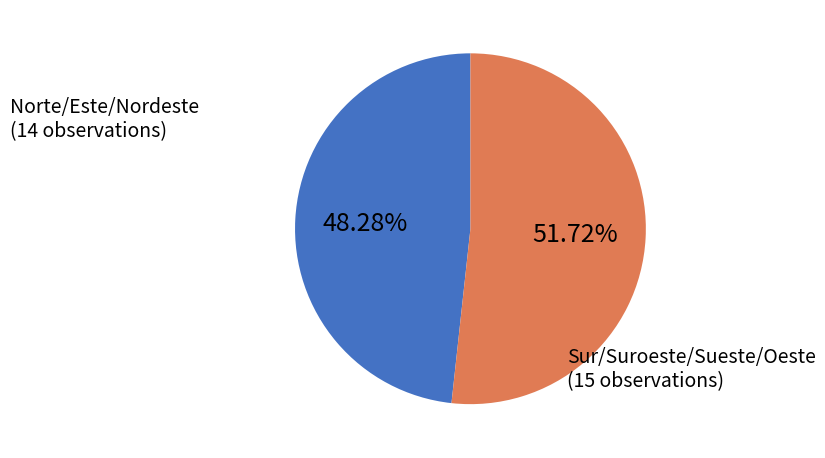

How many segments does this pie chart have?

2